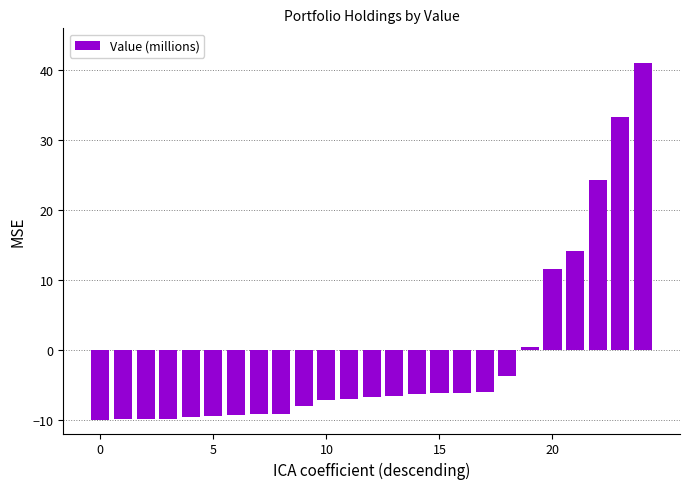

What is the minimum value shown in the chart?

-10.0